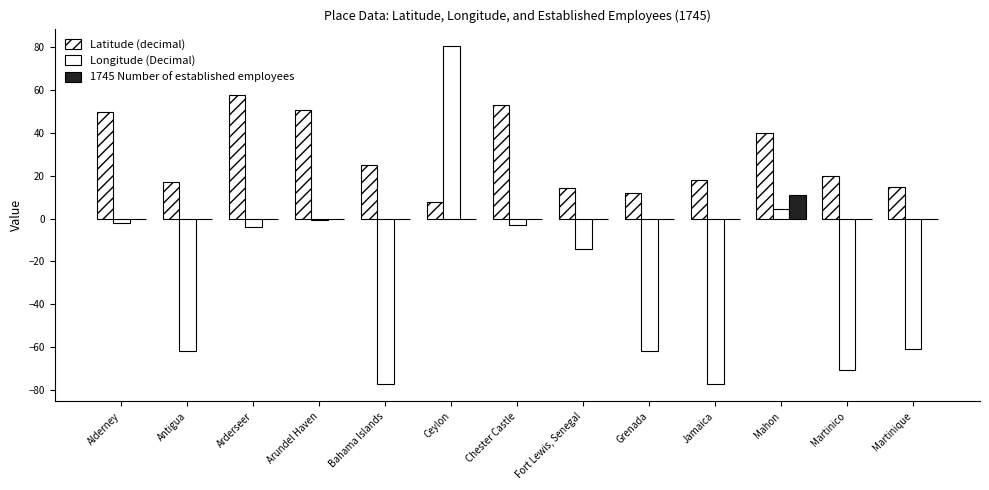

Which has a higher value, Martinico or Fort Lewis, Senegal?

Martinico